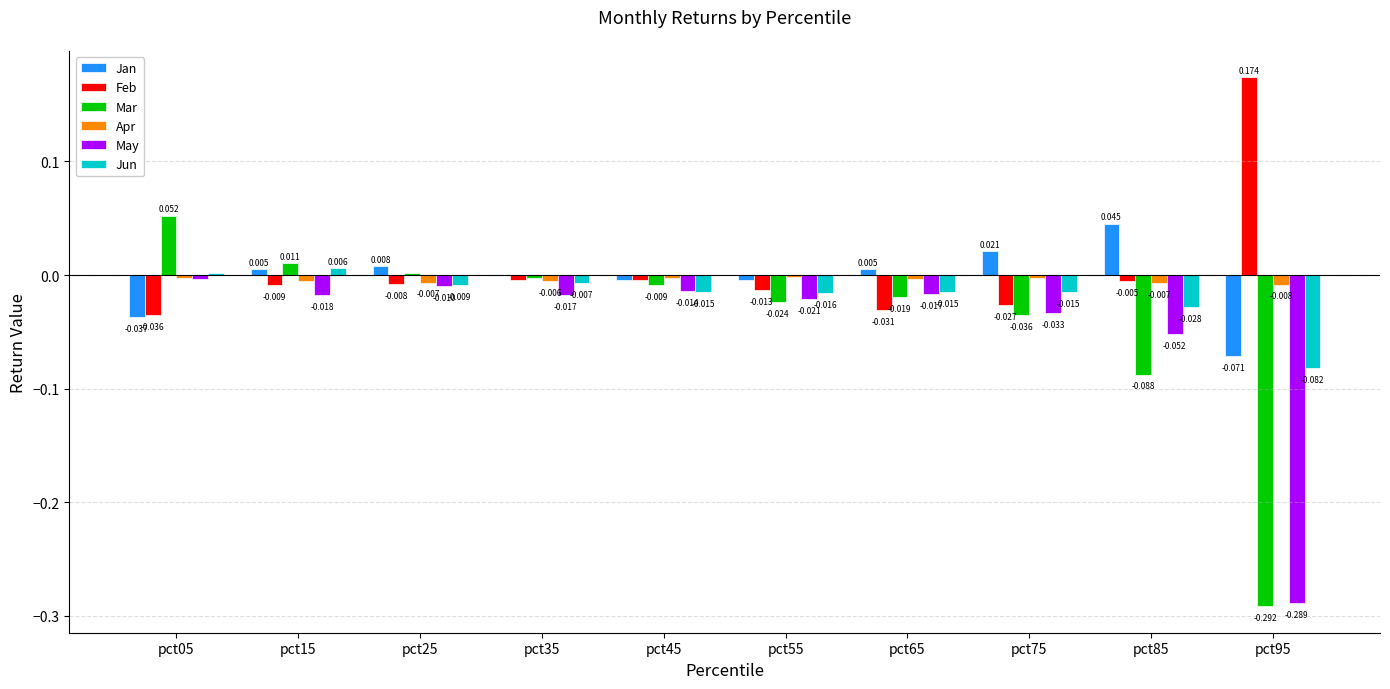

Are the bars grouped side by side (vs. stacked)?

Yes